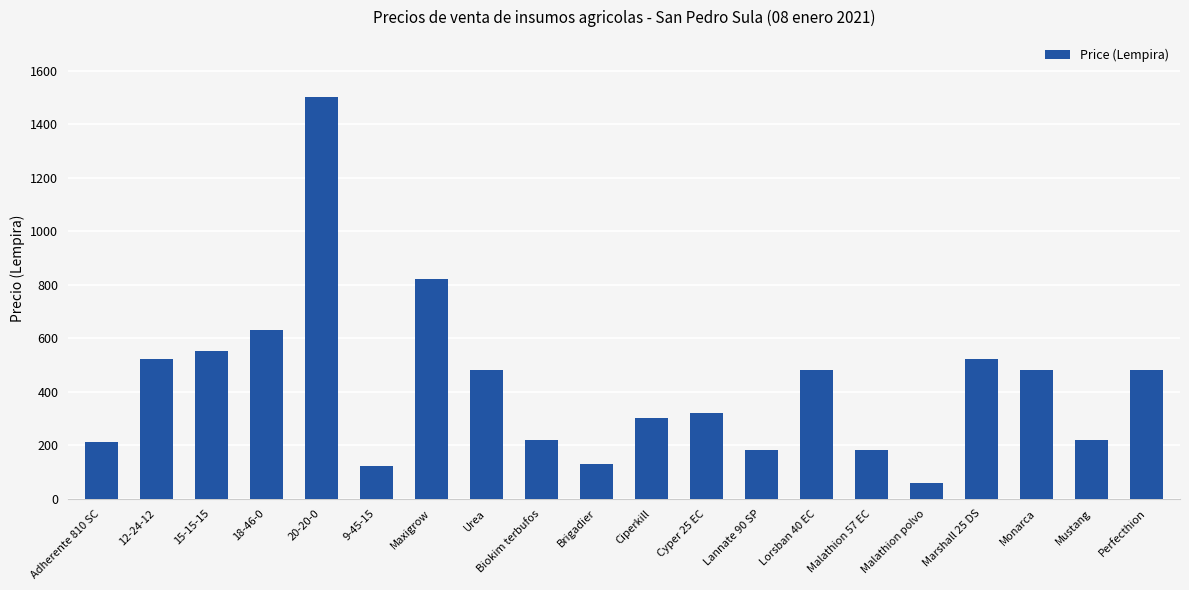

Does the chart contain stacked bars?

No